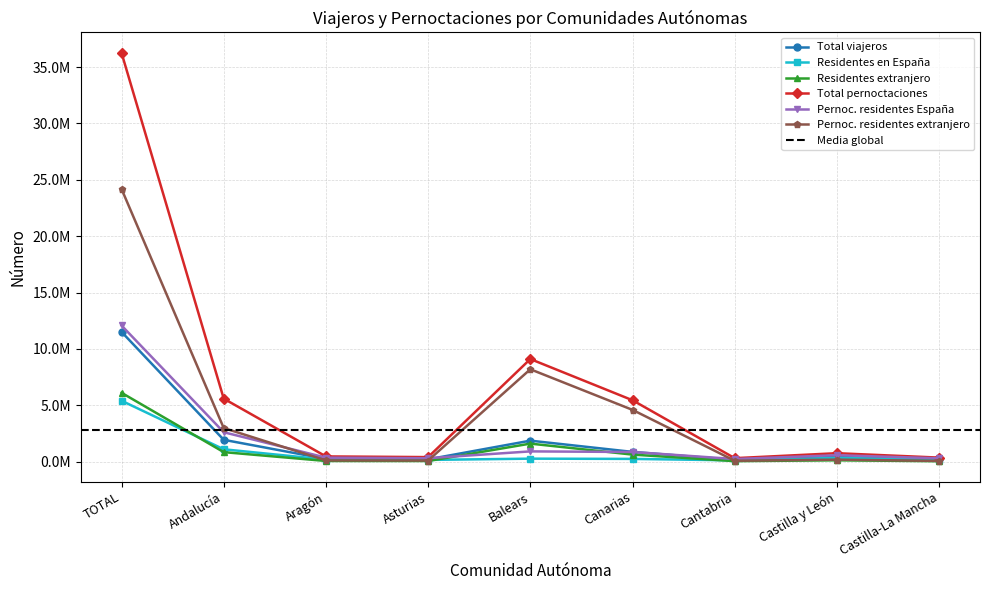

At which category does Total viajeros reach its first local valley?

Asturias